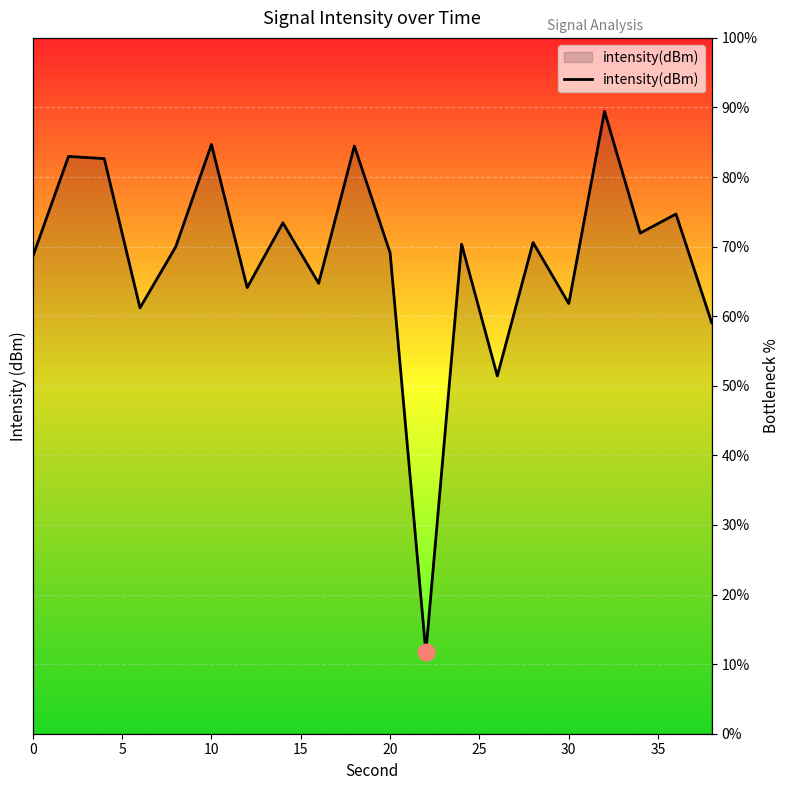

How many values are below 70?

10